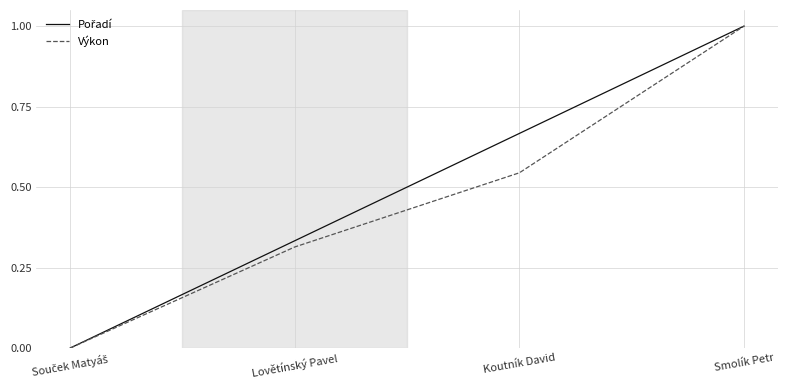

True or false: Výkon has more than 0 interior local peaks.

False